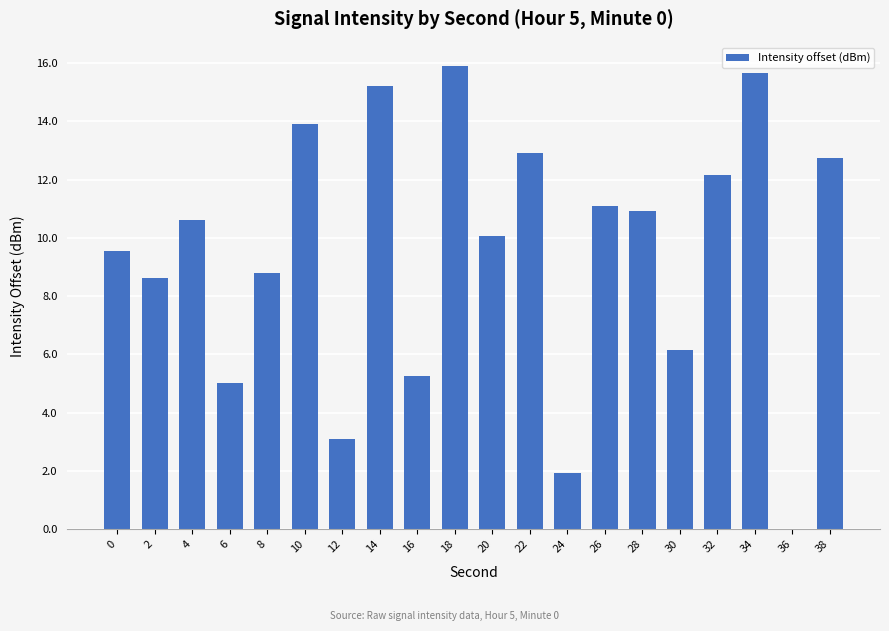

Reading left to right, list all the values displayed in this chart.

9.5	8.6	10.6	5.0	8.8	13.9	3.1	15.2	5.3	15.9	10.1	12.9	1.9	11.1	10.9	6.2	12.2	15.7	0.0	12.7